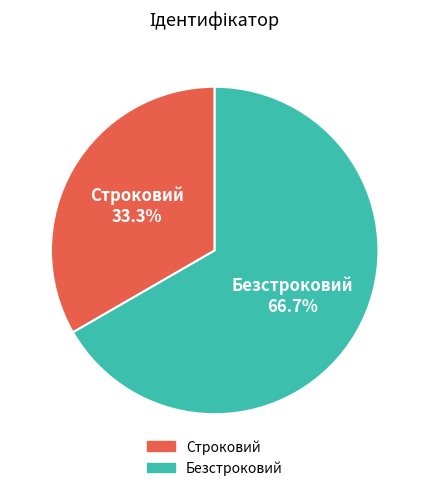

Count the number of slices in the pie.

2